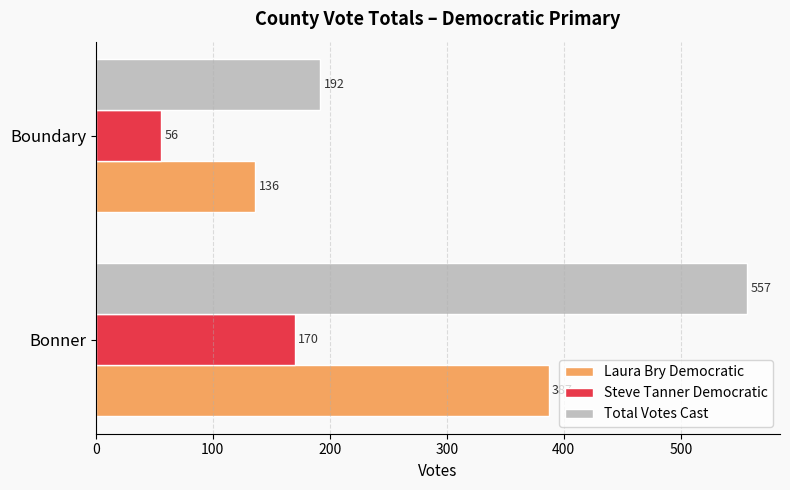

What is the sum of the Laura Bry Democratic values at Boundary and Bonner?

523